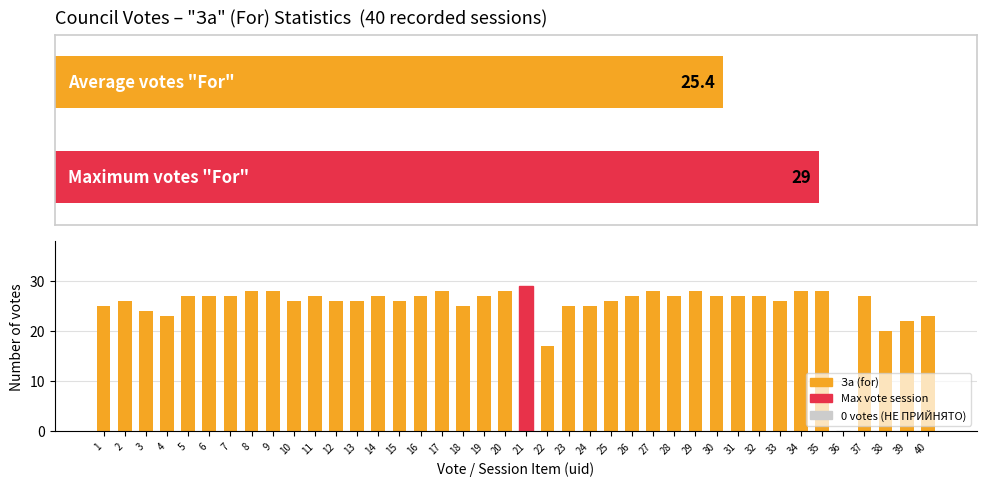

What is the sum of all values?

1015